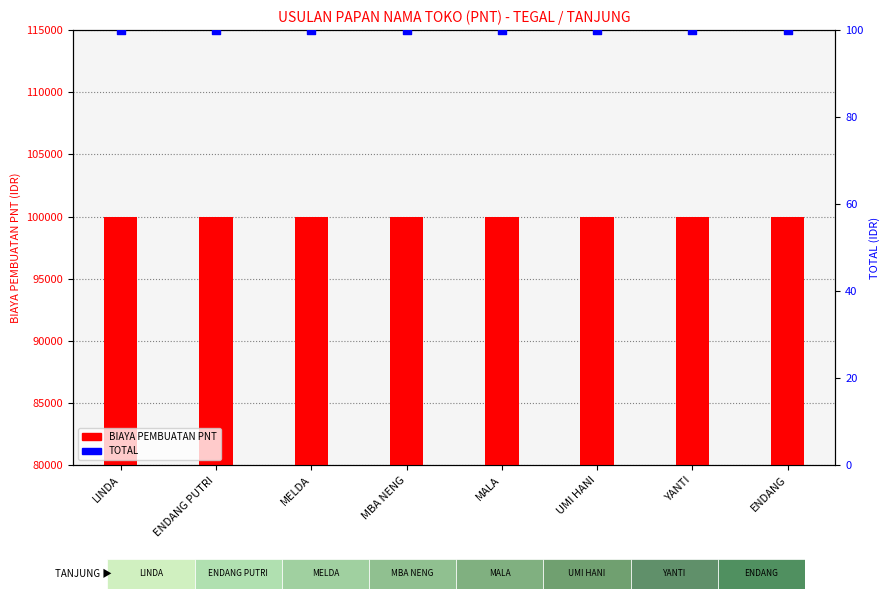

What is the total value across all series at UMI HANI?

100100